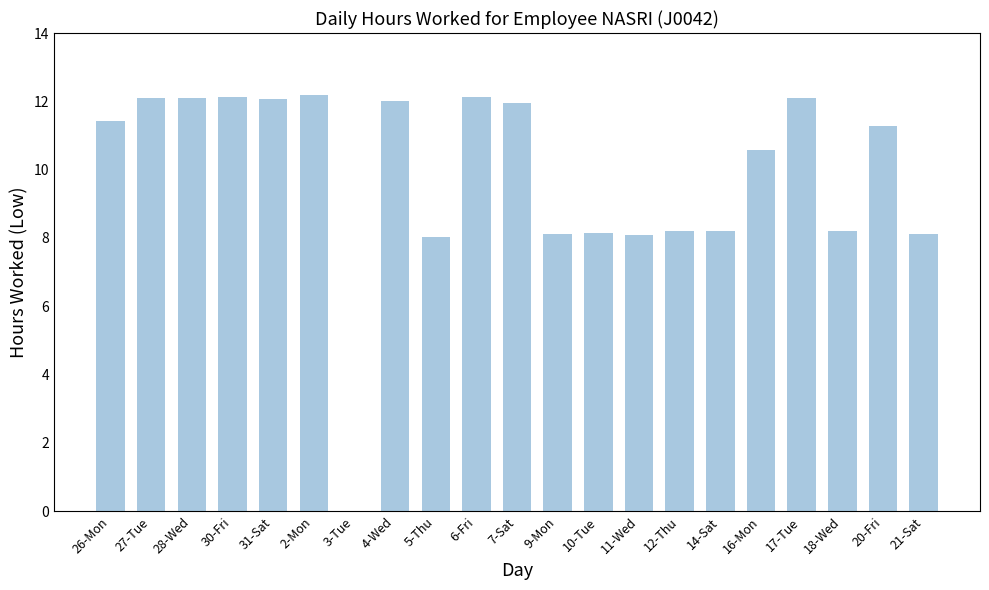

Are the bars horizontal?

No